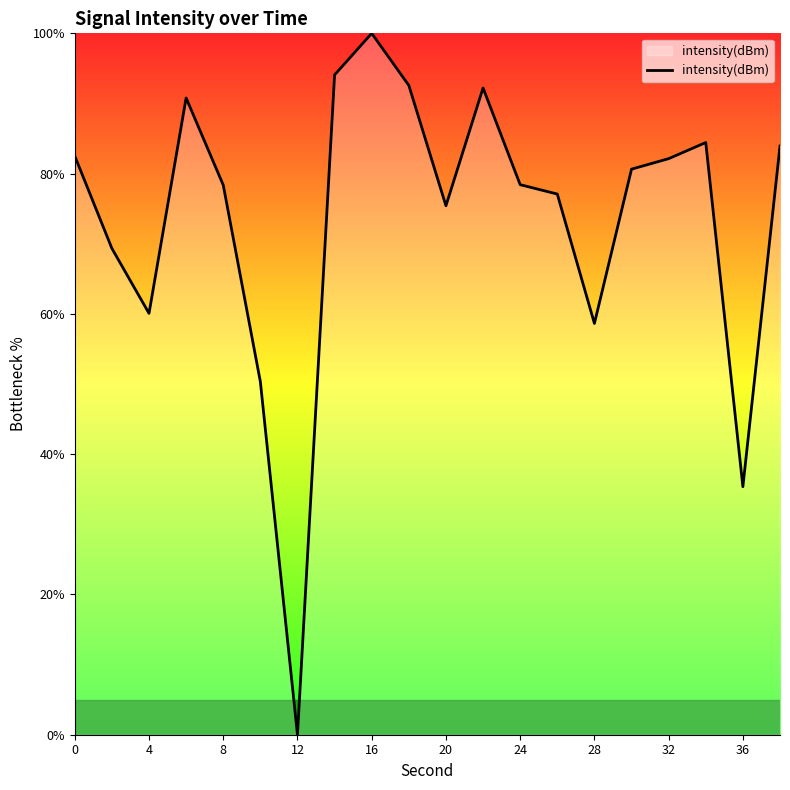

What is the difference between the maximum and minimum values?

100.0